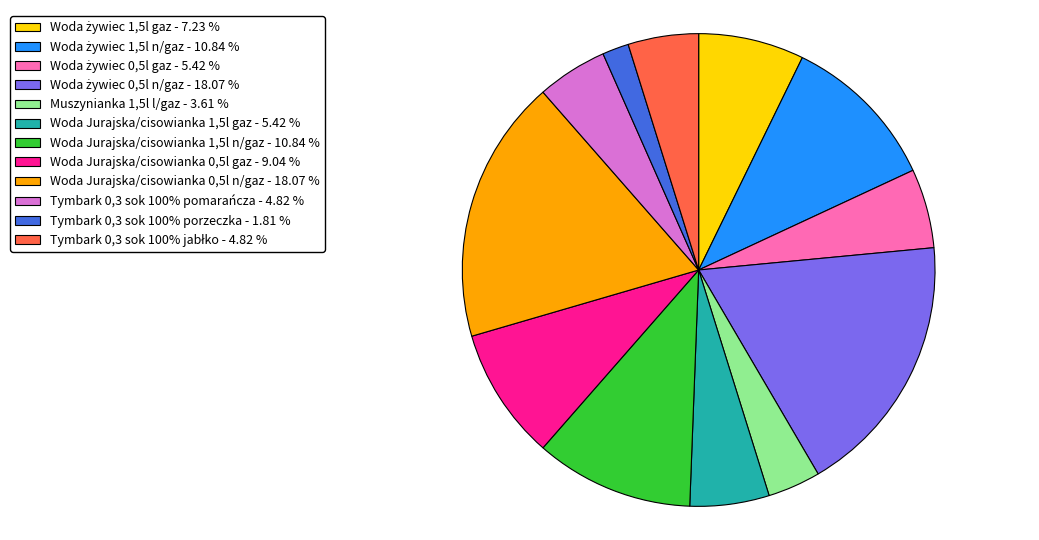

Does any single category account for the majority?

No